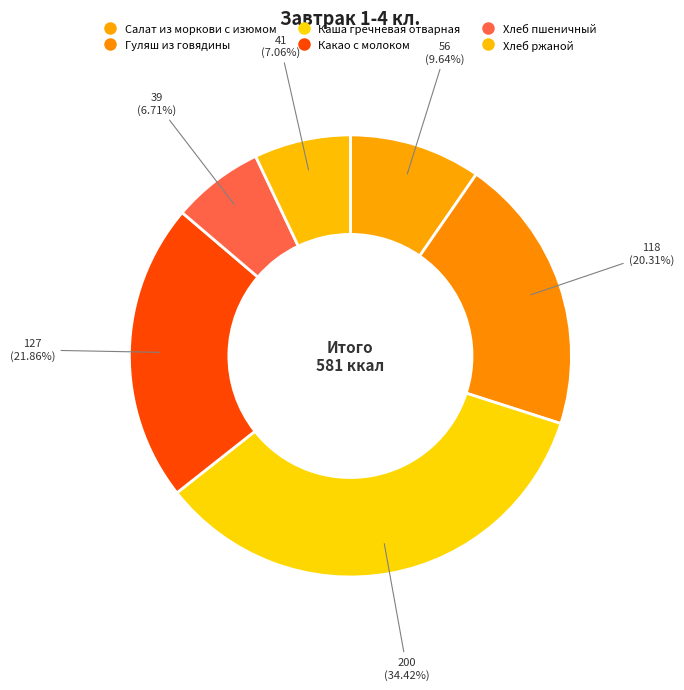

Which slice is the smallest?

Хлеб пшеничный